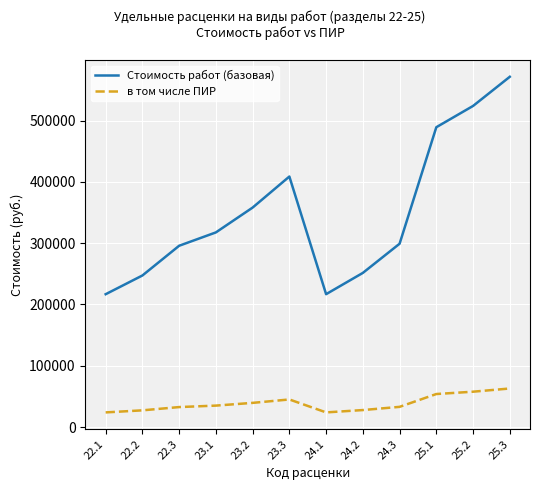

Is the value of в том числе ПИР at 23.1 greater than the value of Стоимость работ (базовая) at 23.1?

No